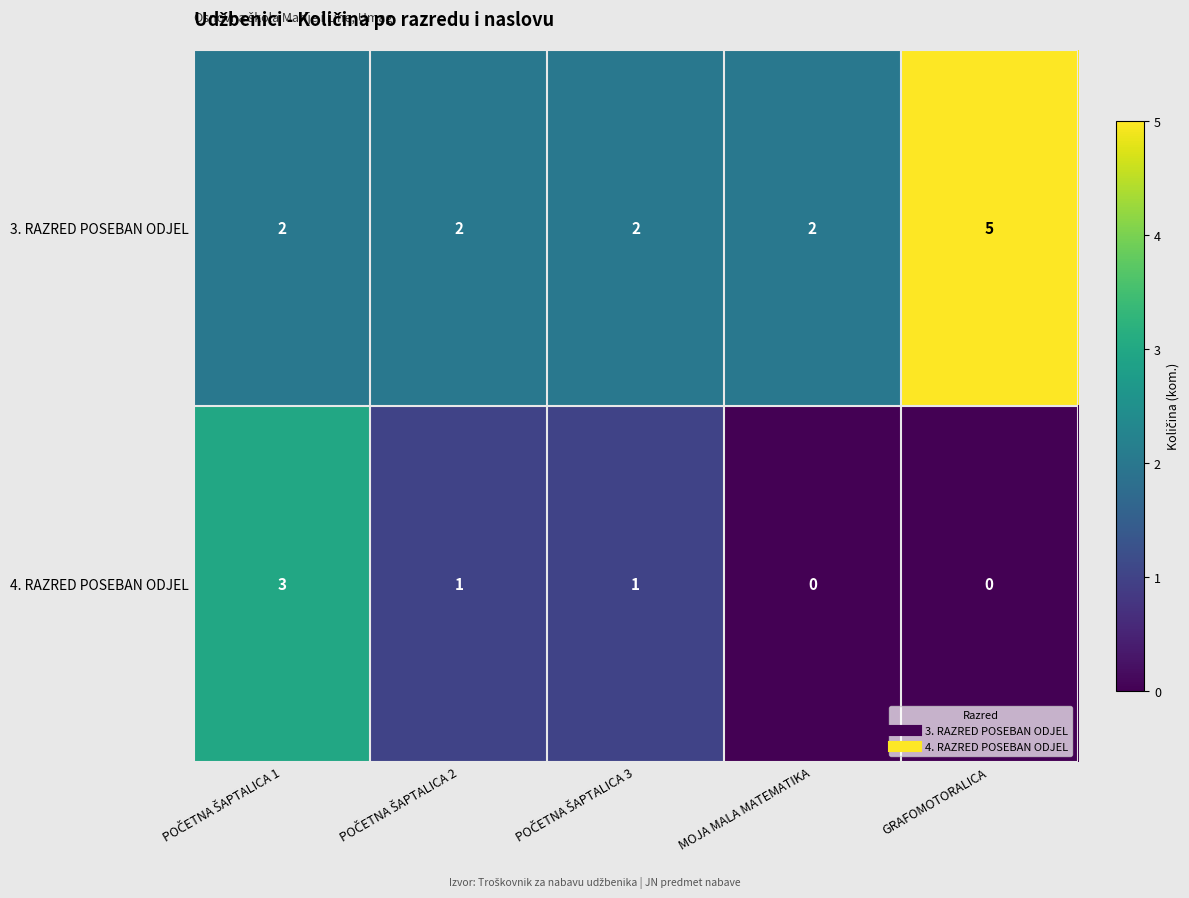

Reading right to left, what are all the values shown in this chart?

3. RAZRED POSEBAN ODJEL: 5	2	2	2	2
4. RAZRED POSEBAN ODJEL: 0	0	1	1	3